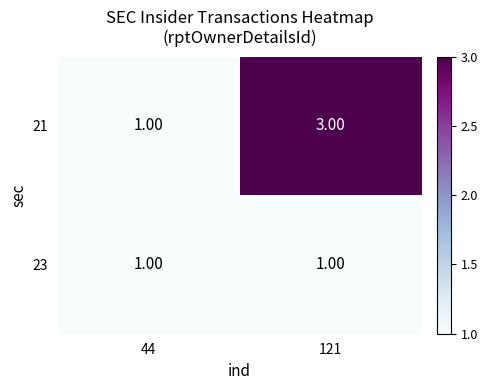

Rank the series by their average value, from highest to lowest.

21, 23